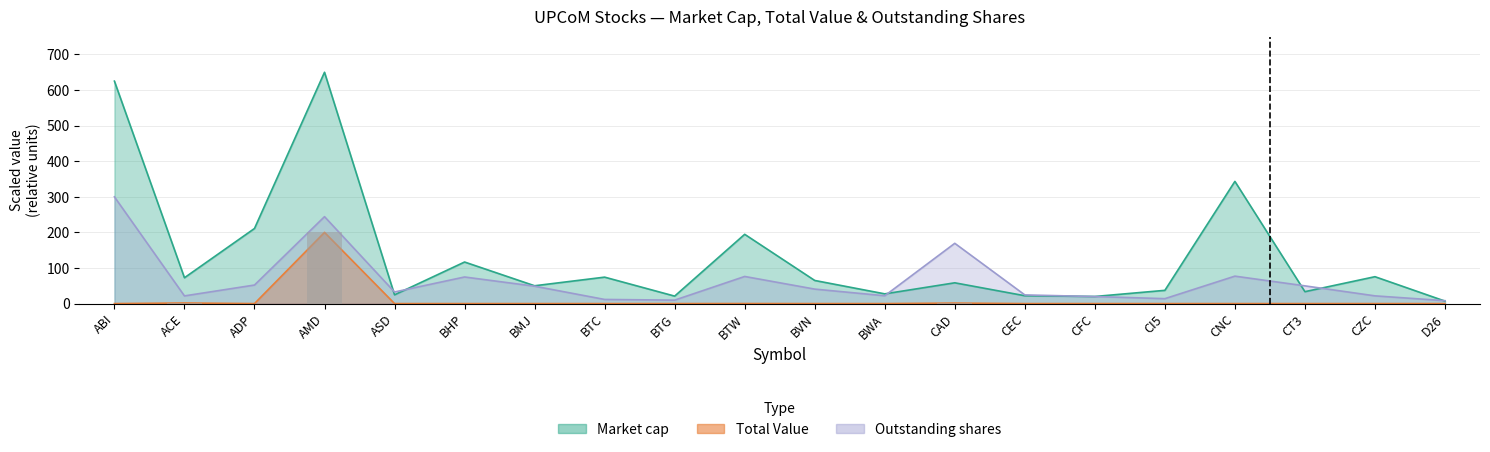

What is the difference between the maximum and minimum values in the Continuous Value series?

200.0